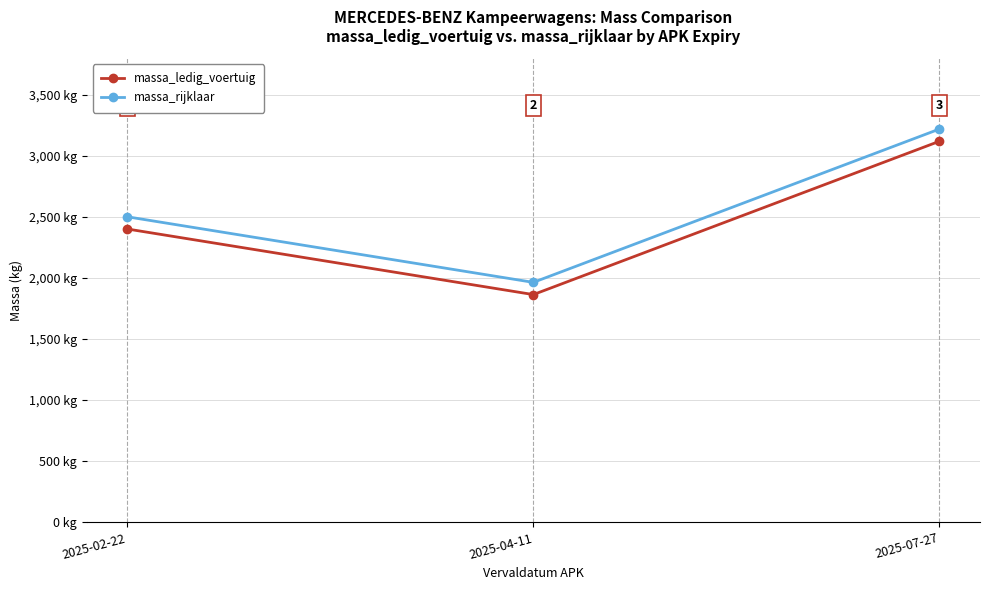

Which category has the highest value across all series?

2025-07-27